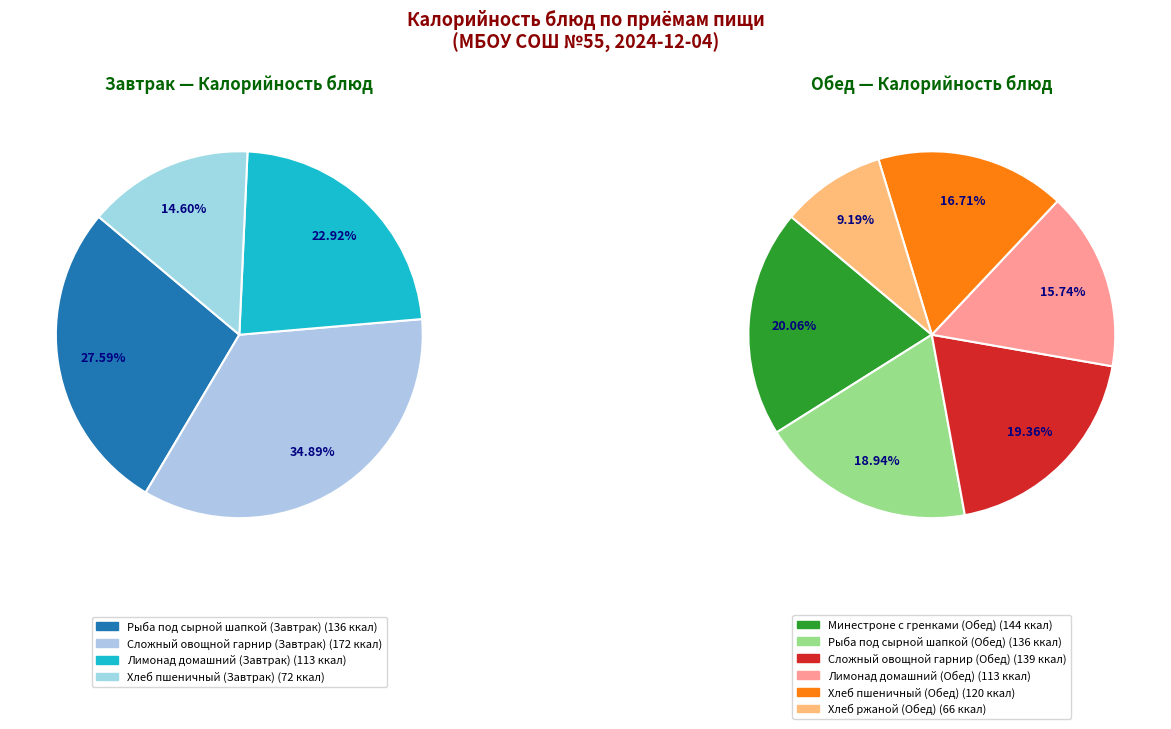

Does Хлеб пшеничный (Обед) represent more than half of the total?

No